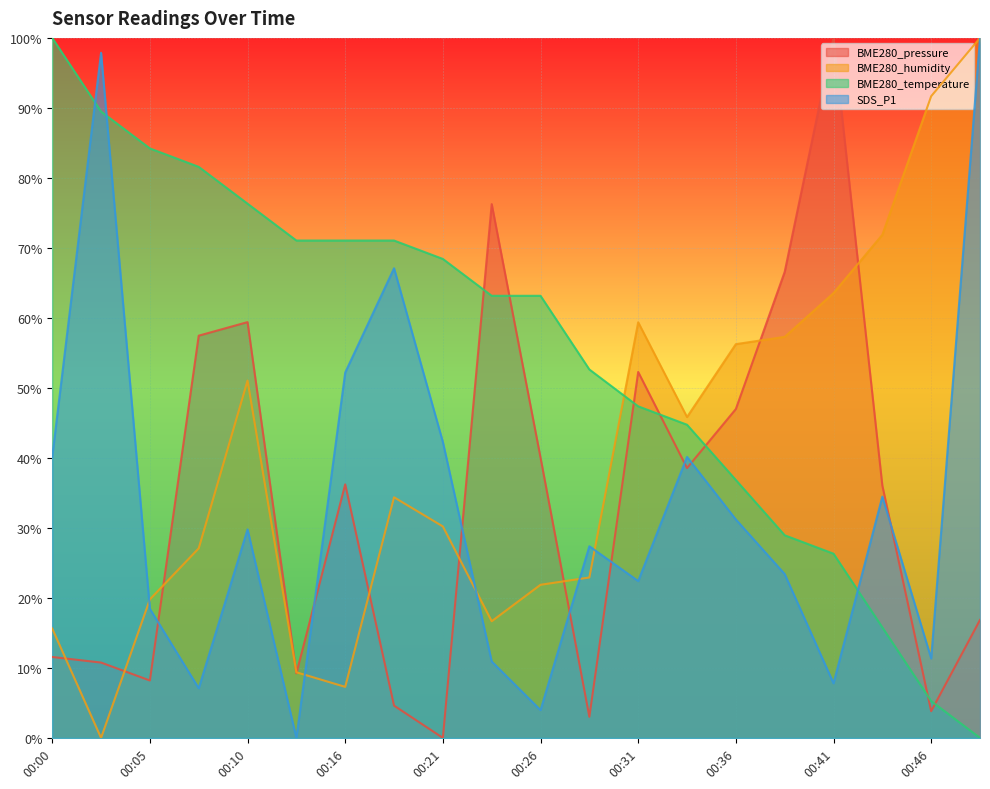

At which category is the sum across all series the highest?

00:49